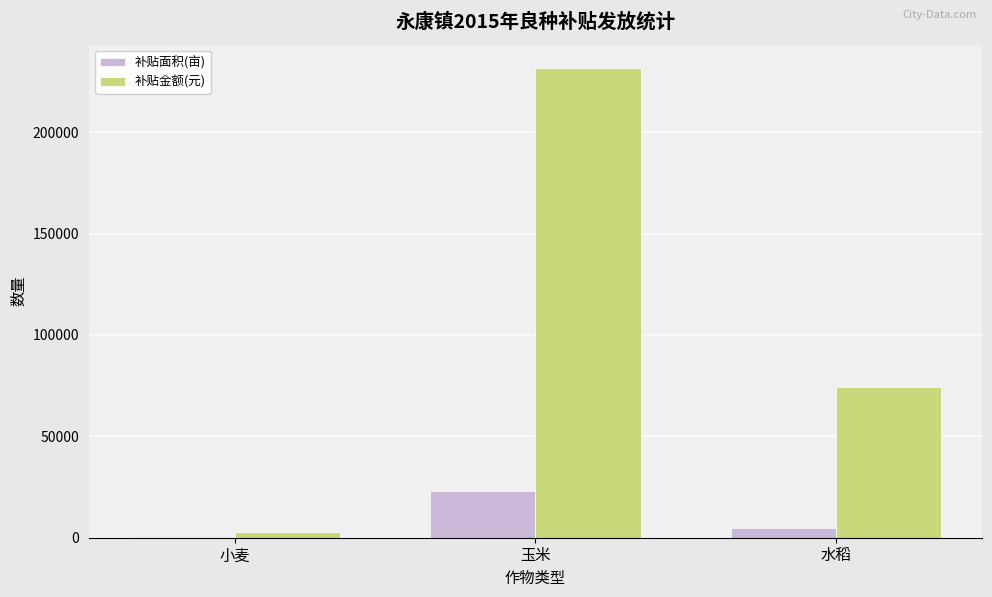

What is the total value across all series at 水稻?

79312